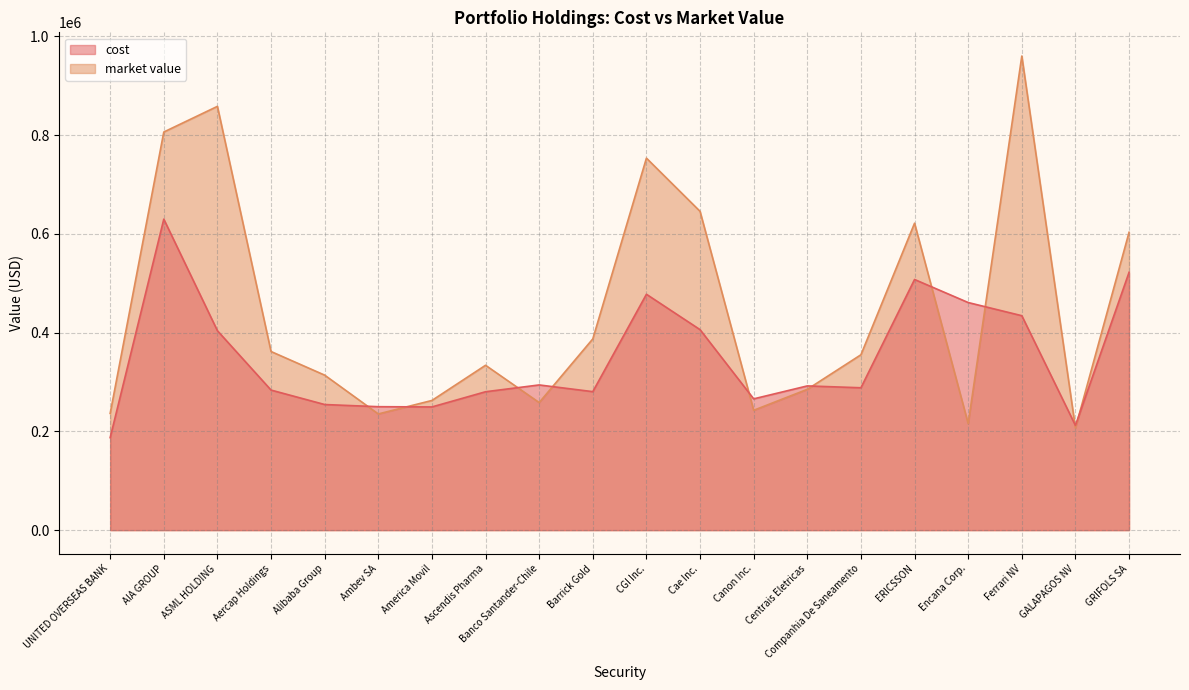

What is the value of the cost point at the 8th from the left?

280278.0